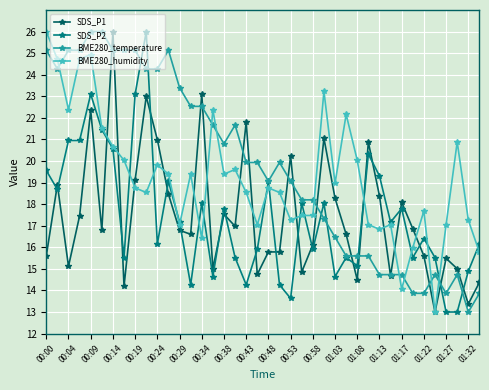

What is the value of the BME280_temperature point at the 28th from the left?

15.6